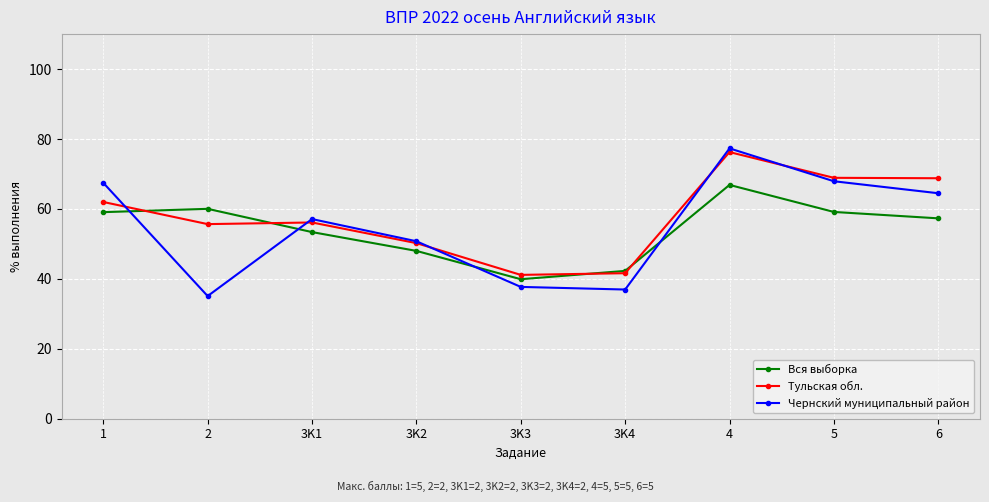

What position from the left is 3K3?

5